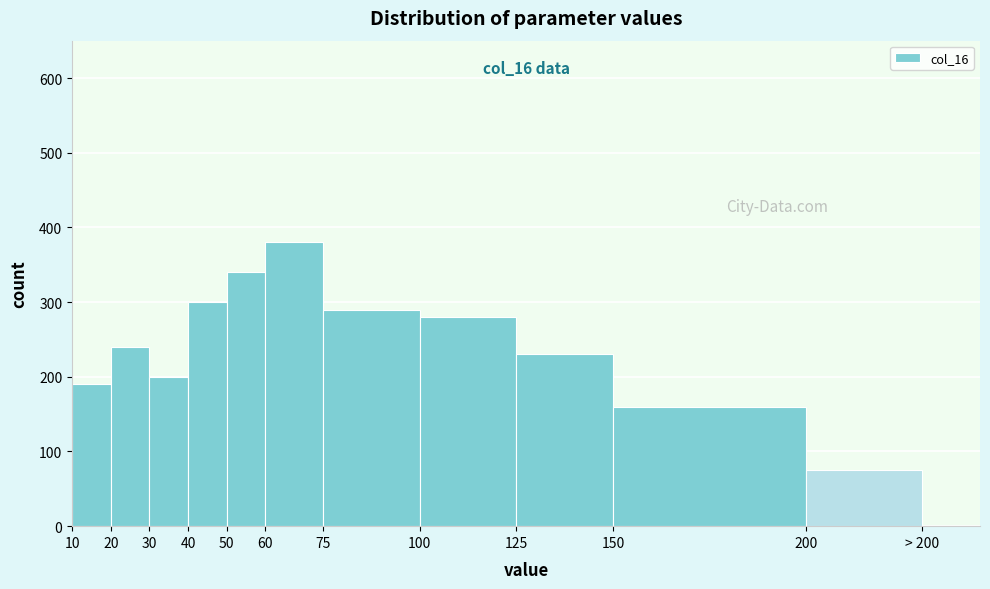

Reading left to right, transcribe all the data shown in this chart.

10=190	20=240	30=200	40=300	50=340	60=380	75=290	100=280	125=230	150=160	200=75